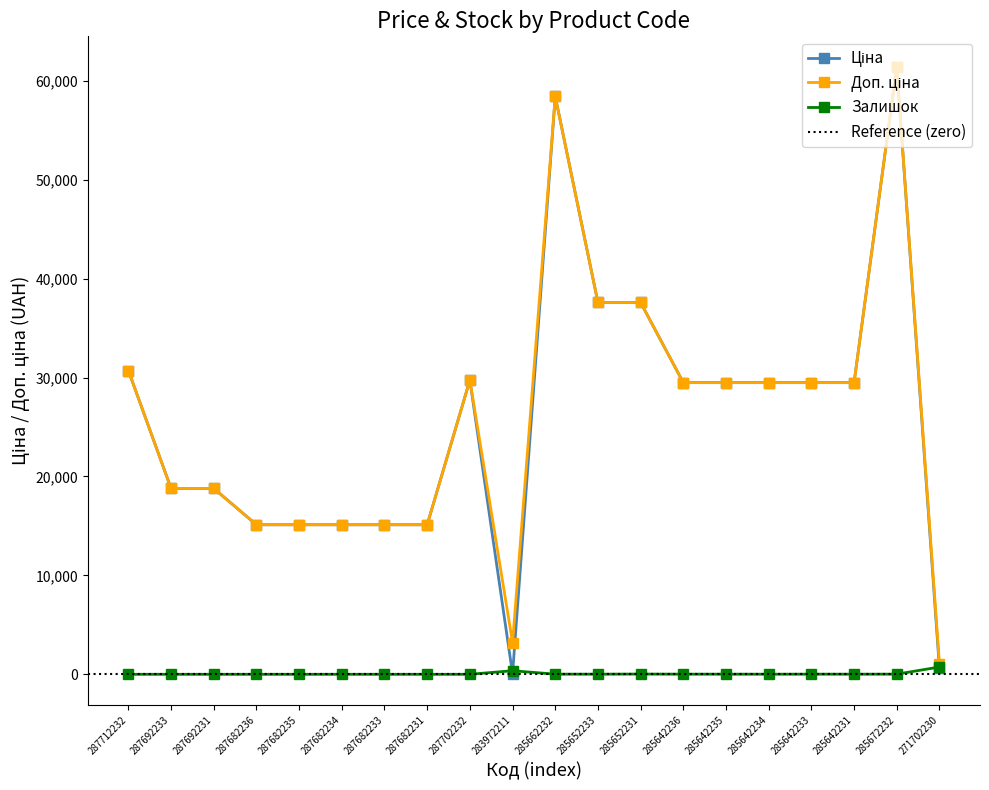

List the series in order of their peak value, highest first.

Ціна, Доп. ціна, Залишок